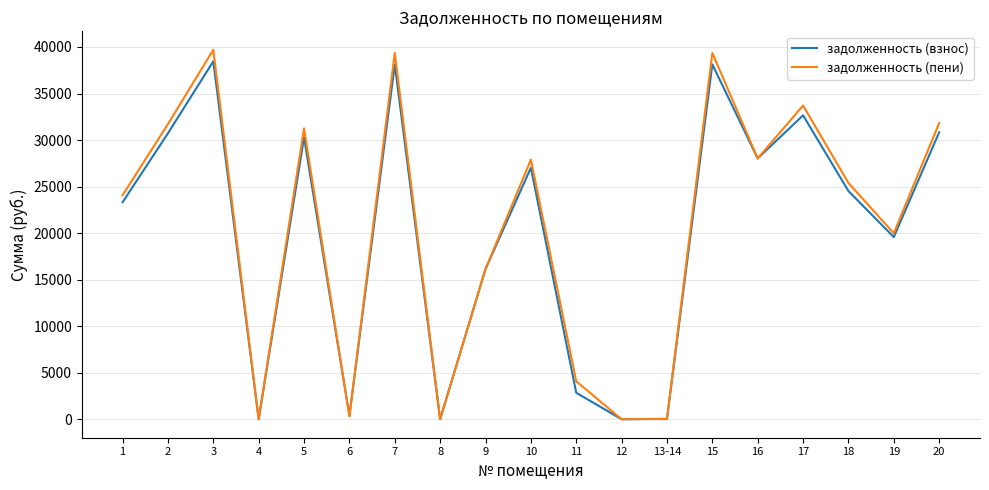

Is the value of задолженность (взнос) at 15 greater than the value of задолженность (пени) at 13-14?

Yes